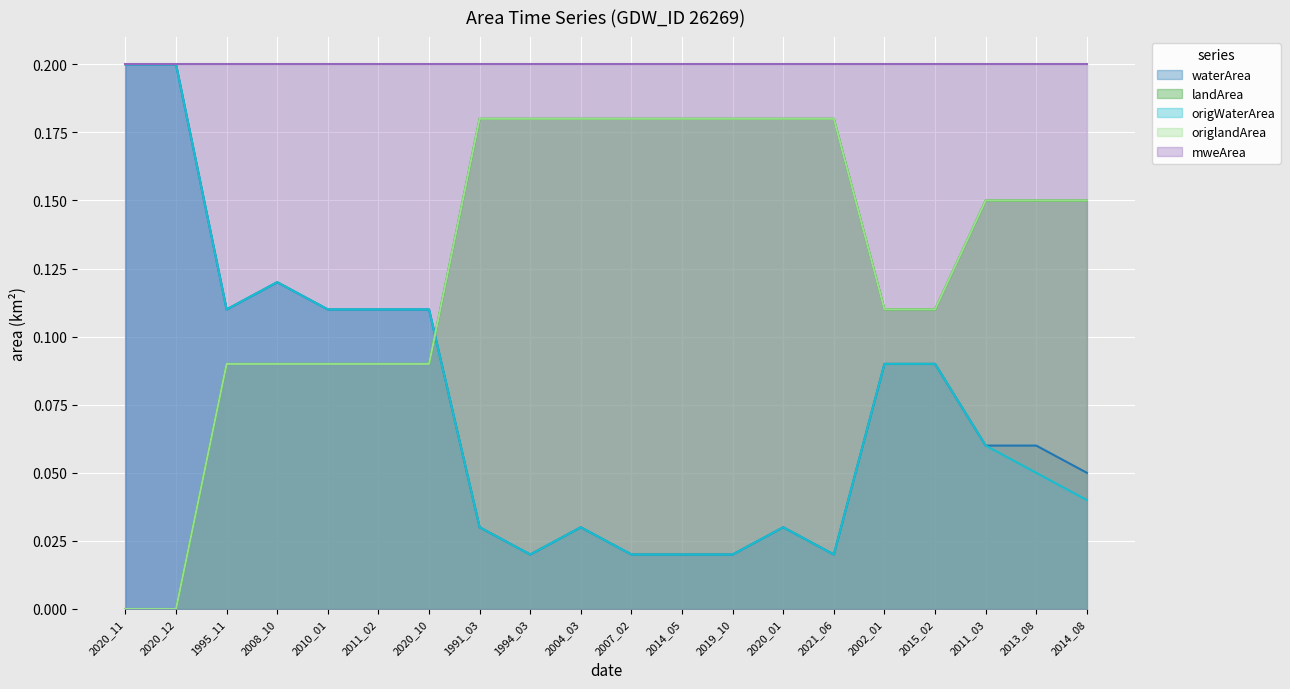

What is the value of the landArea point at the 5th from the left?

0.1